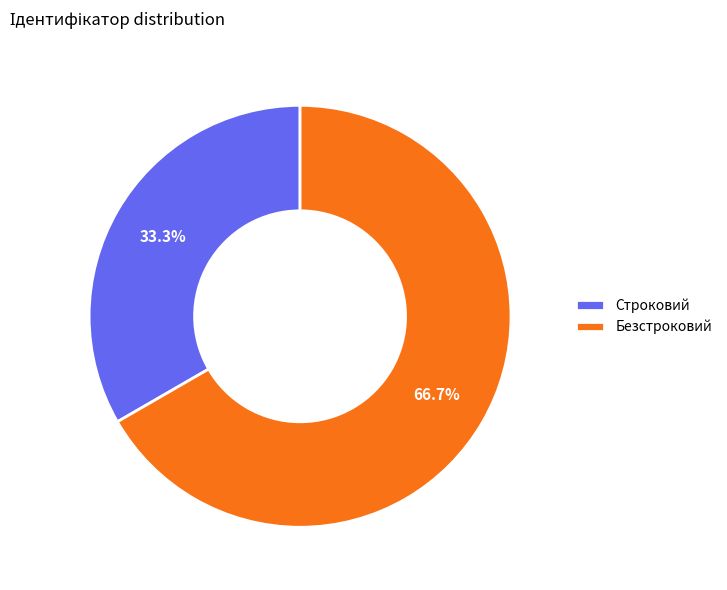

What percentage is the Строковий slice, to the nearest percent?

33%